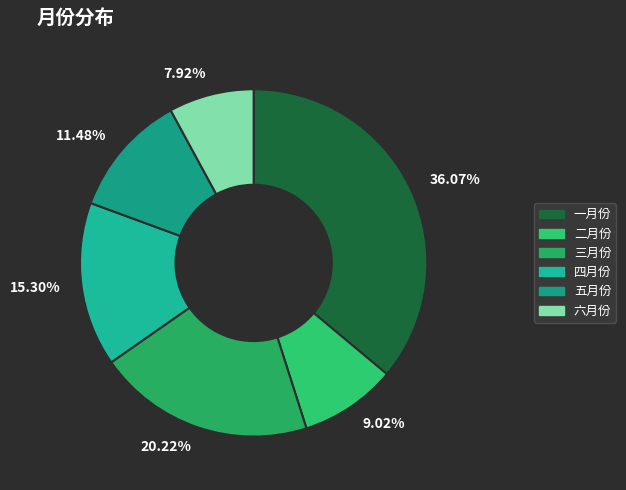

How many segments does this pie chart have?

6